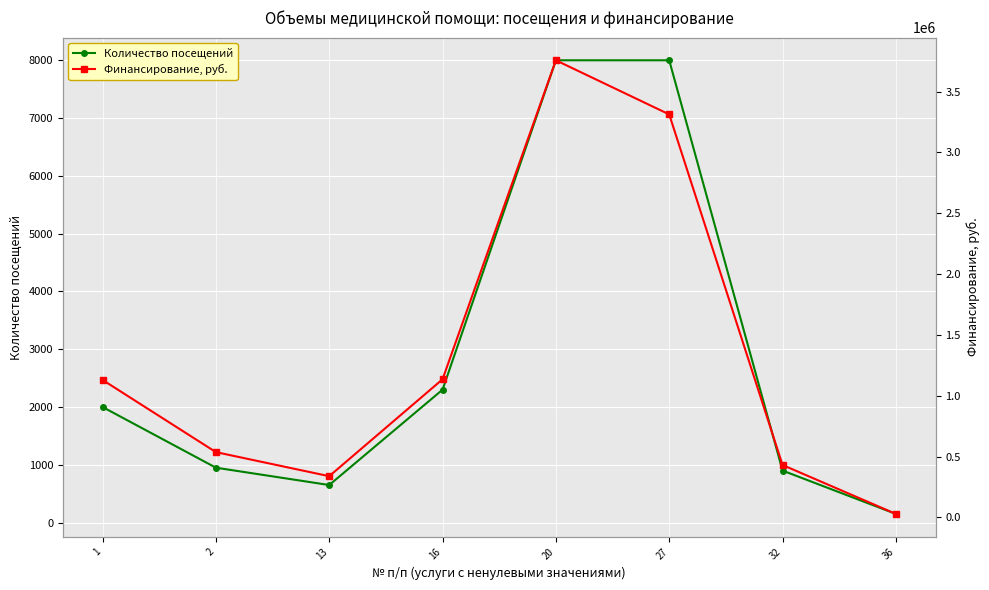

At which category is the sum across all series the highest?

20